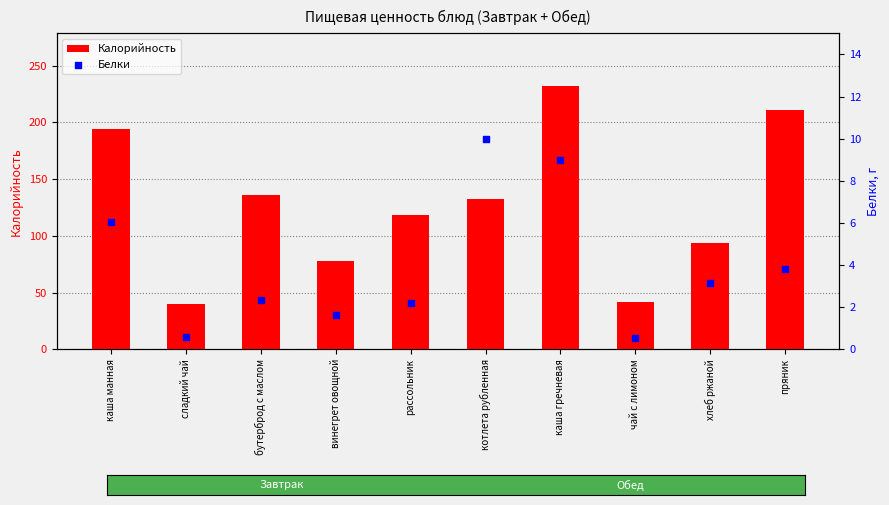

Which series has the widest spread of Y values?

Калорийность